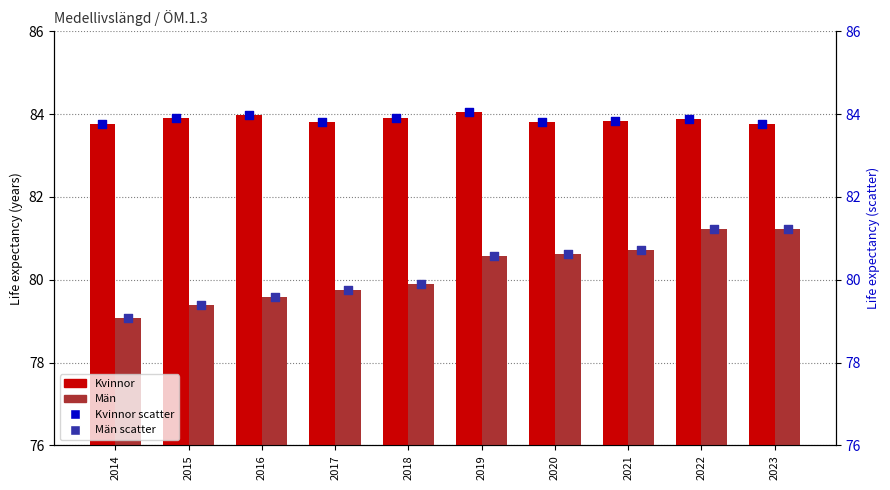

Which series has the largest Y range (max minus min)?

Män